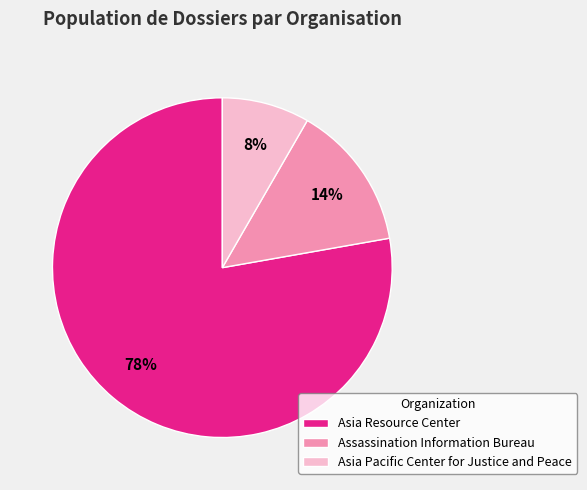

Which has a higher value, Asia Pacific Center for Justice and Peace or Asia Resource Center?

Asia Resource Center